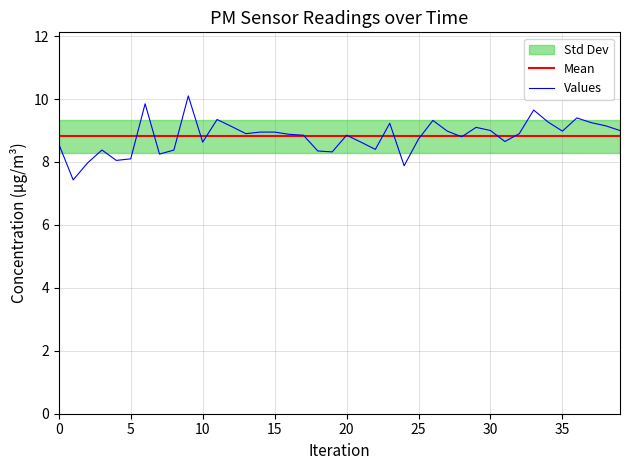

What is the difference between the second highest and minimum values?

2.4